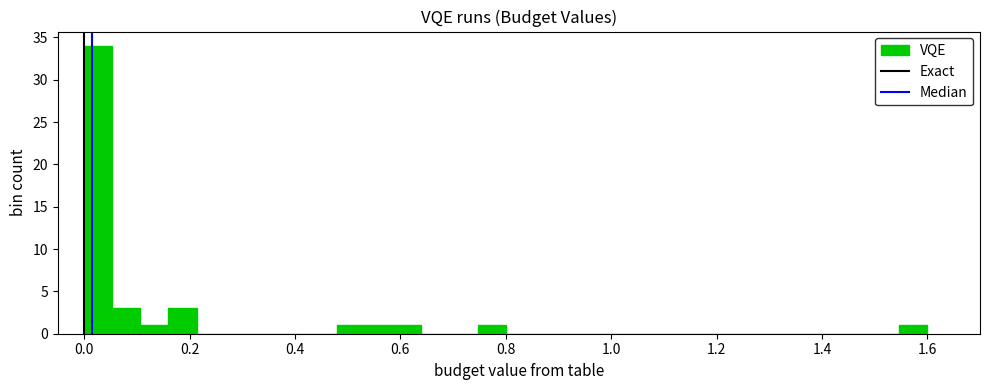

Read against the x-axis, roughly where is the centre of the tallest bar?

0.02